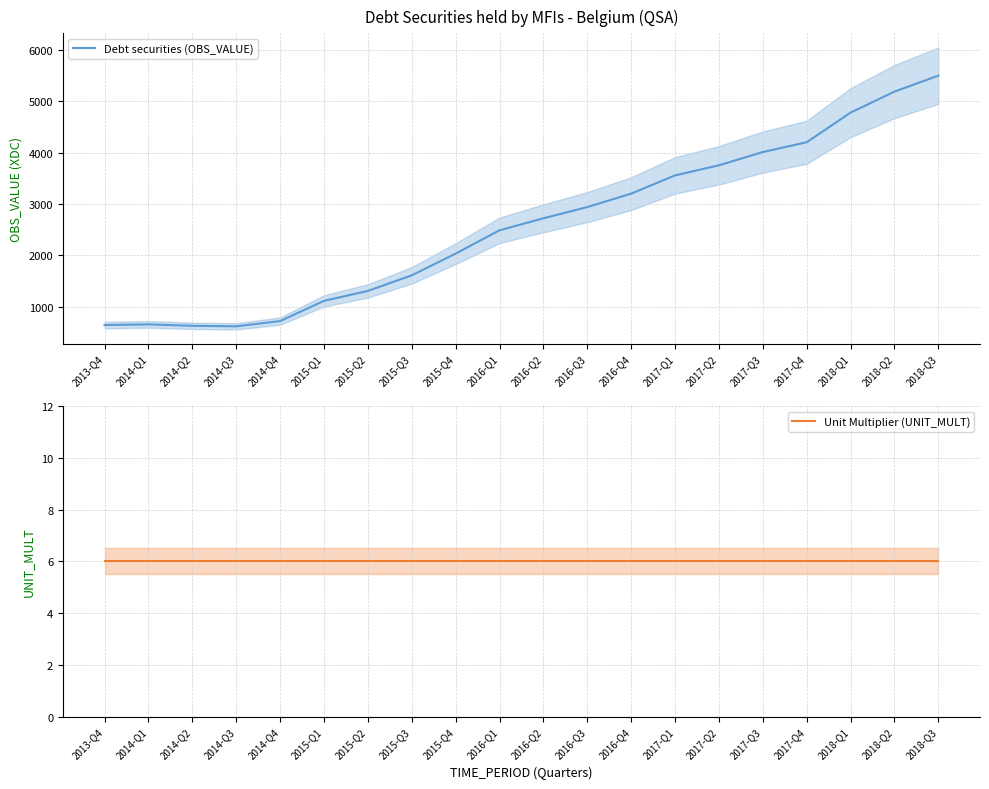

Count the number of data series in this chart.

2